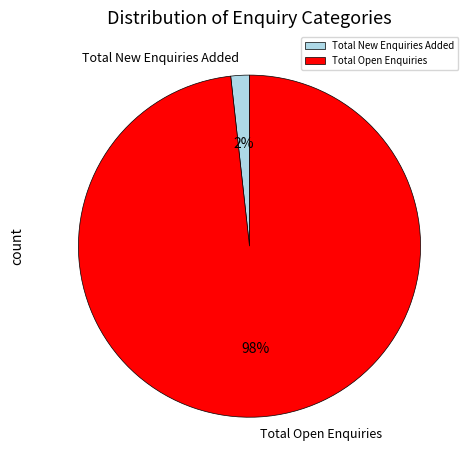

Which category has the biggest portion of the pie?

Total Open Enquiries